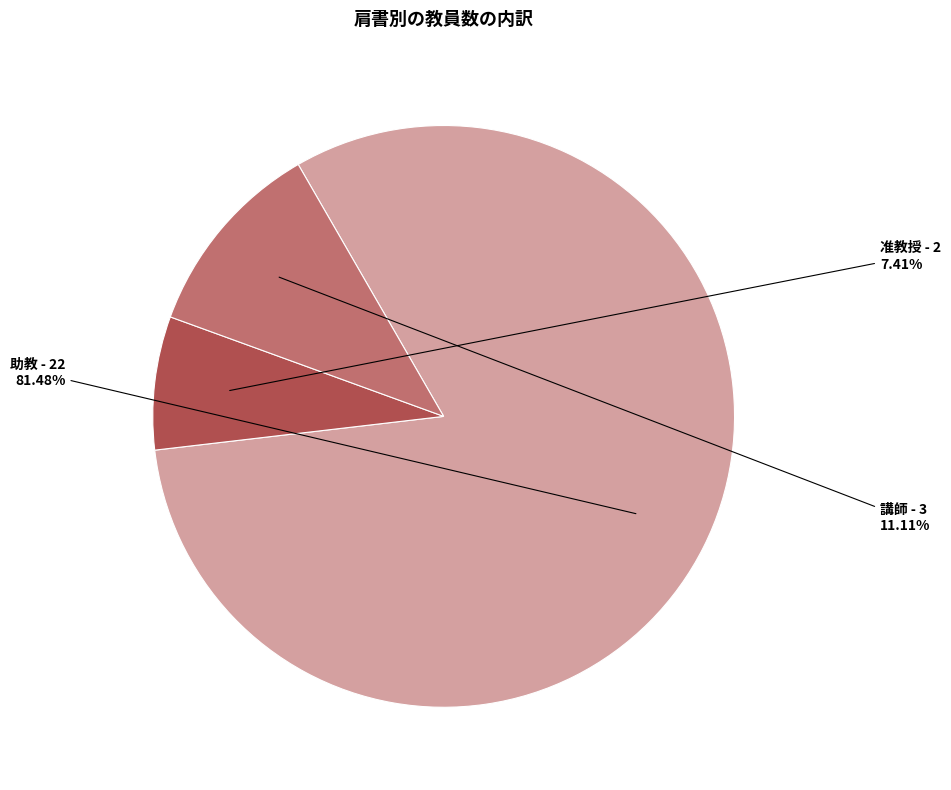

Does any single category account for the majority?

Yes